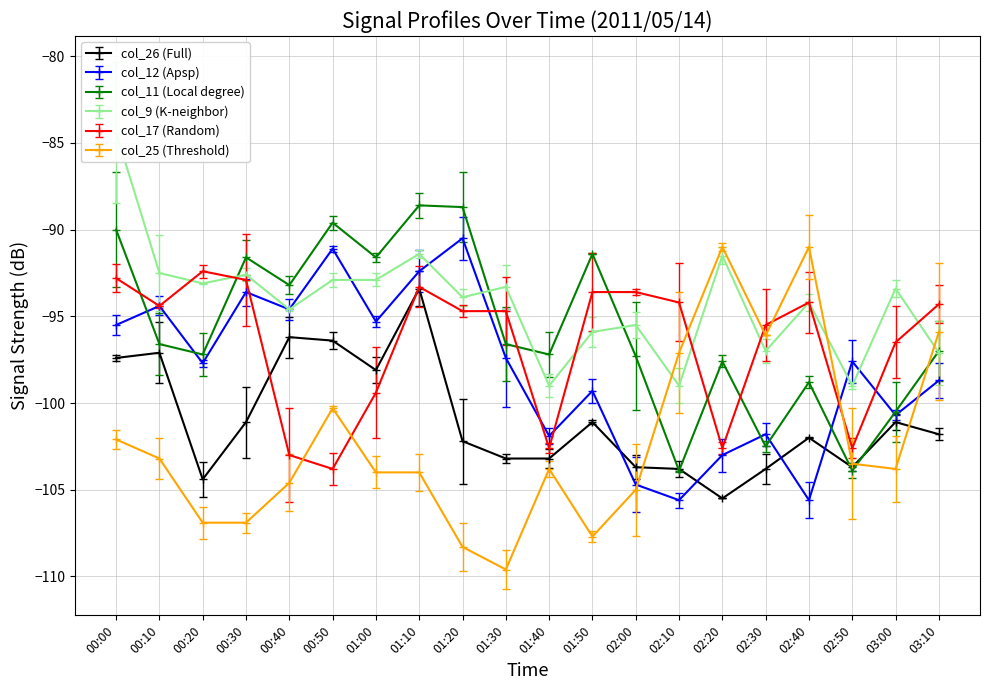

How many lines are shown in the chart?

6